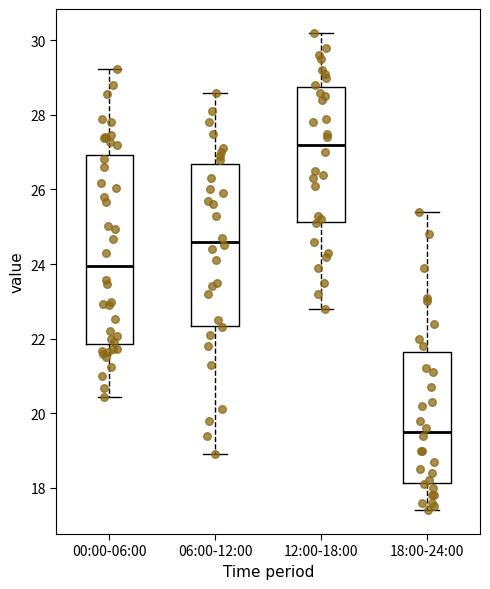

Where does the lower whisker of the box for 18:00-24:00 end on the y-axis? The values are not printed on the chart, so give them approximately, as read against the axis.

17.4